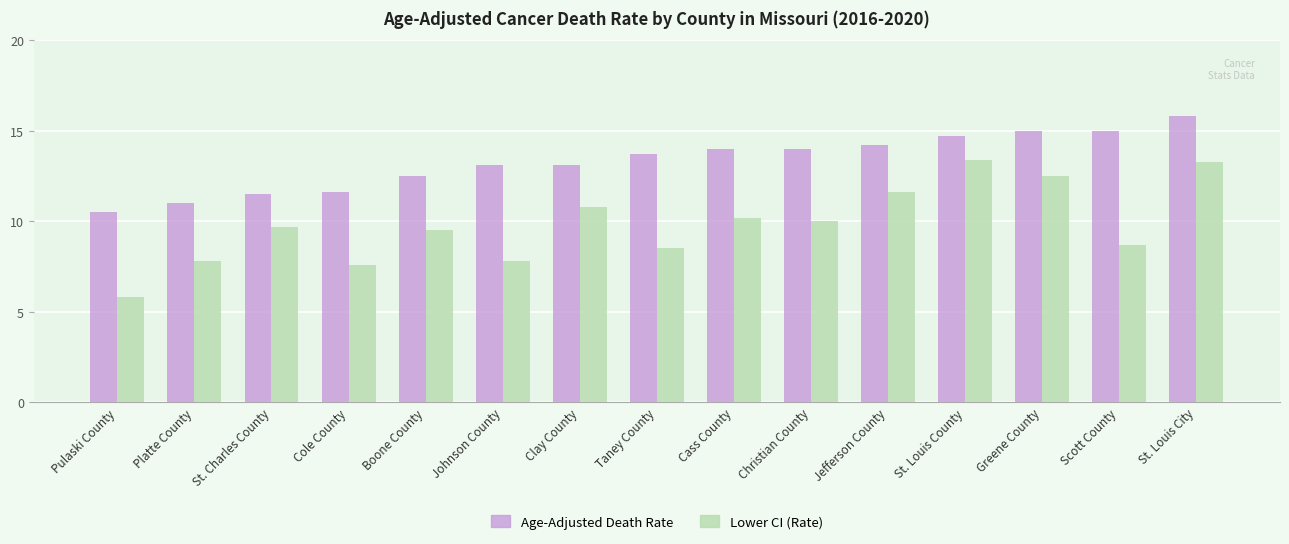

What is the difference between the second highest and minimum values in the Lower CI (Rate) series?

7.5